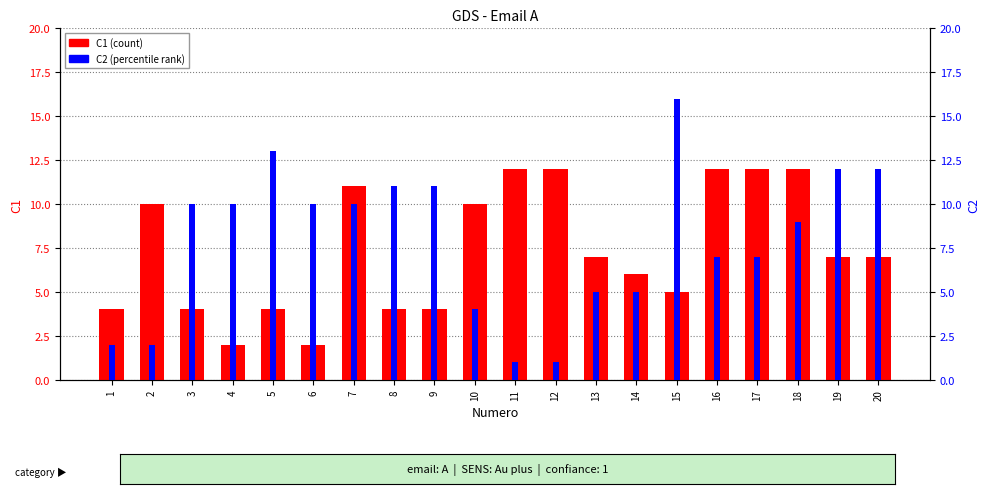

What is the sum of all C1 values?

147